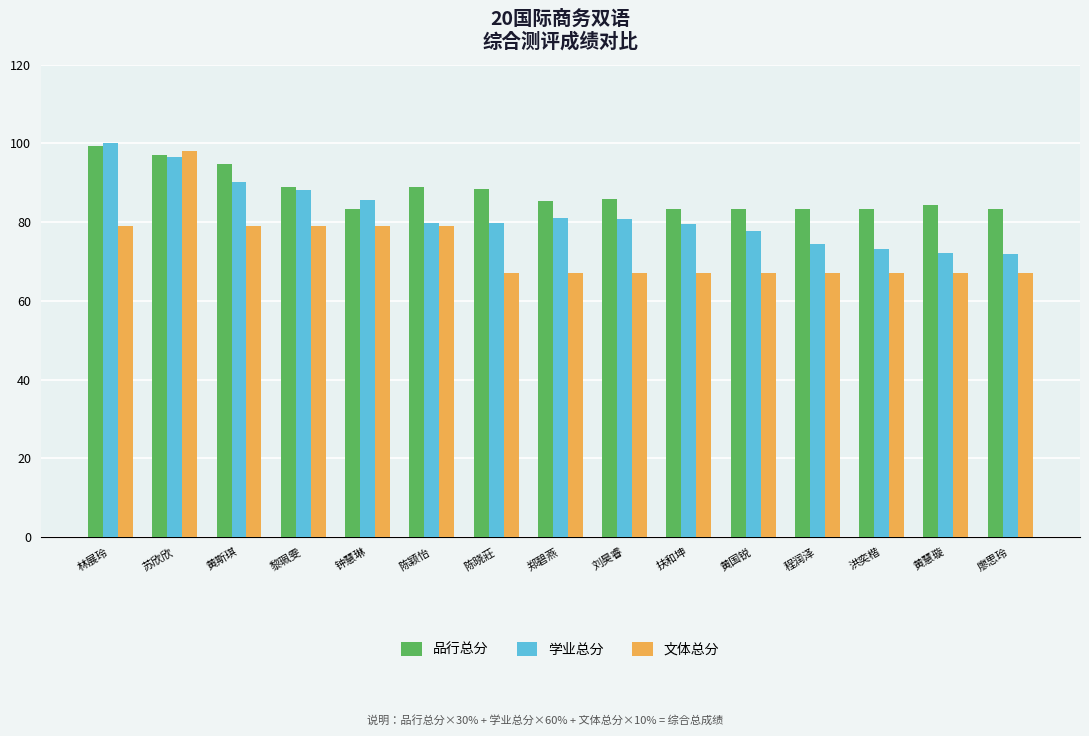

What is the maximum value shown in the chart?

100.0